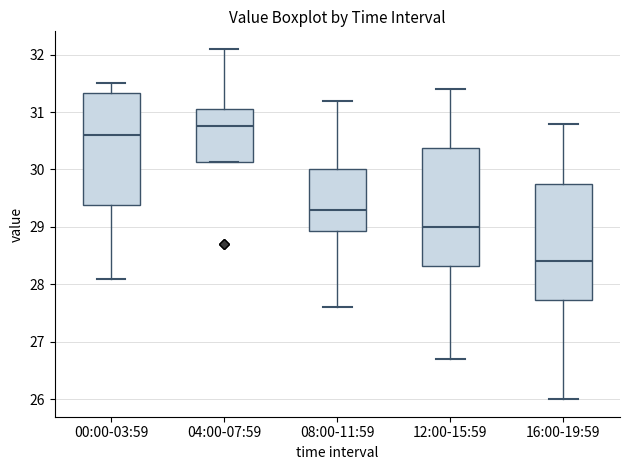

Reading left to right, read every box against the y-axis: the position of its median line, the range the box covers, and the ends of its whiskers. The values are not printed on the chart, so give them approximately, as read against the axis.

00:00-03:59: median 30.6, box 29.4 to 31.3, whiskers 28.1 to 31.5
04:00-07:59: median 30.8, box 30.1 to 31.1, whiskers 30.1 to 32.1
08:00-11:59: median 29.3, box 28.9 to 30.0, whiskers 27.6 to 31.2
12:00-15:59: median 29.0, box 28.3 to 30.4, whiskers 26.7 to 31.4
16:00-19:59: median 28.4, box 27.7 to 29.8, whiskers 26.0 to 30.8